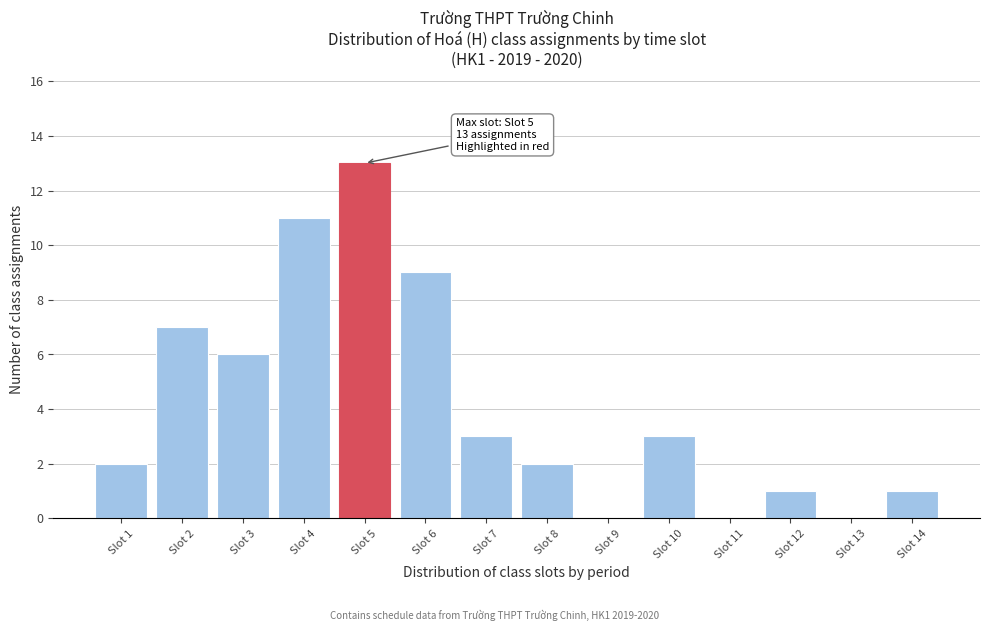

Reading left to right, what are all the values shown in this chart?

Slot 1=2	Slot 2=7	Slot 3=6	Slot 4=11	Slot 5=13	Slot 6=9	Slot 7=3	Slot 8=2	Slot 9=0	Slot 10=3	Slot 11=0	Slot 12=1	Slot 13=0	Slot 14=1